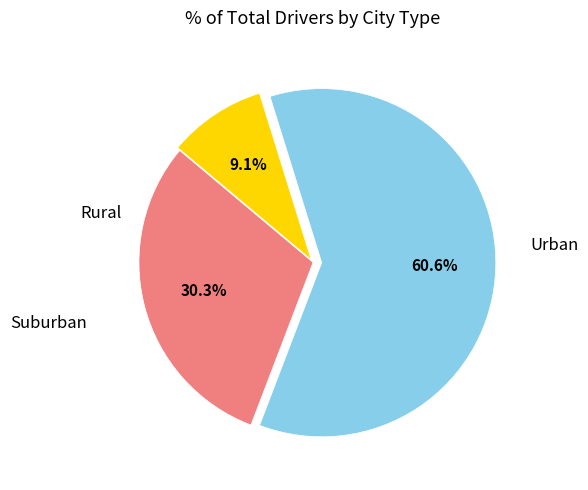

Is there a majority slice in this chart?

Yes